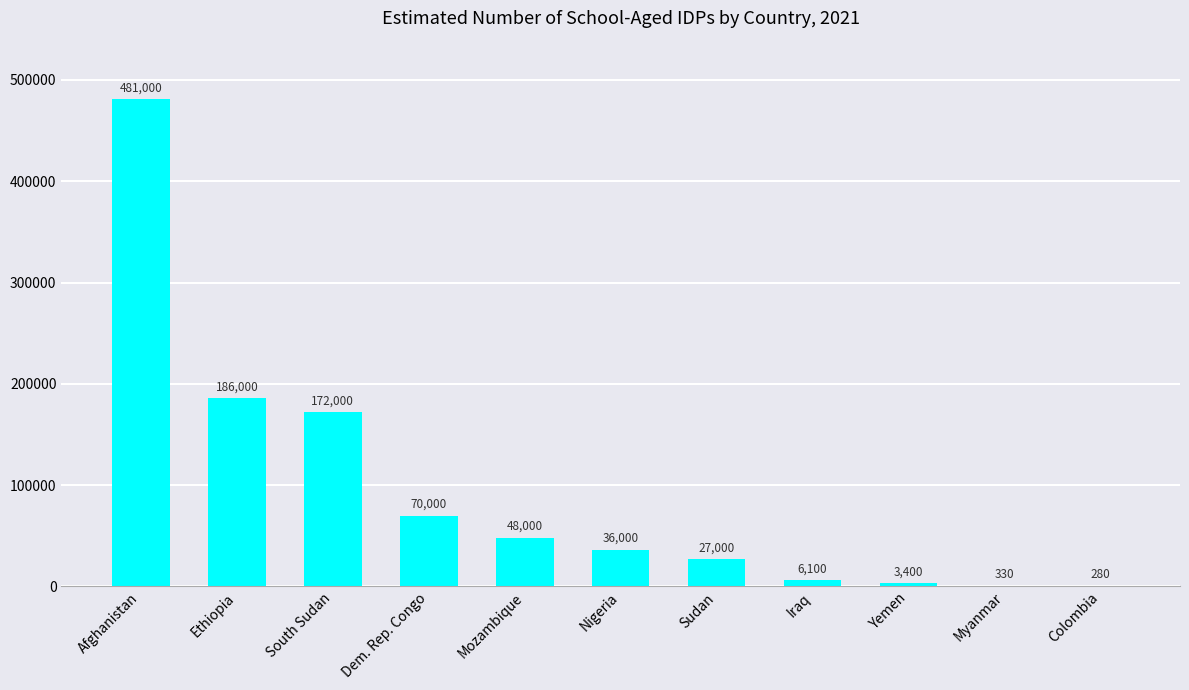

What is the sum of the values at South Sudan and Afghanistan?

653000